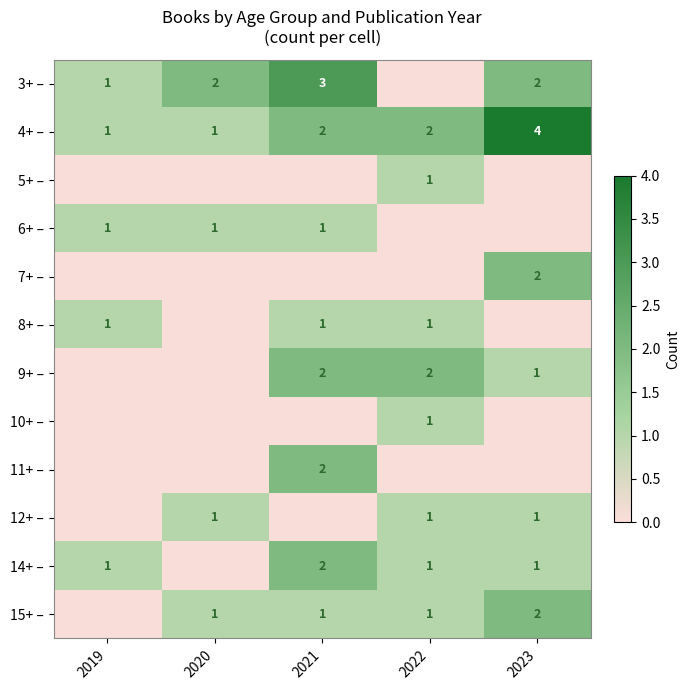

What is the greatest value displayed?

4